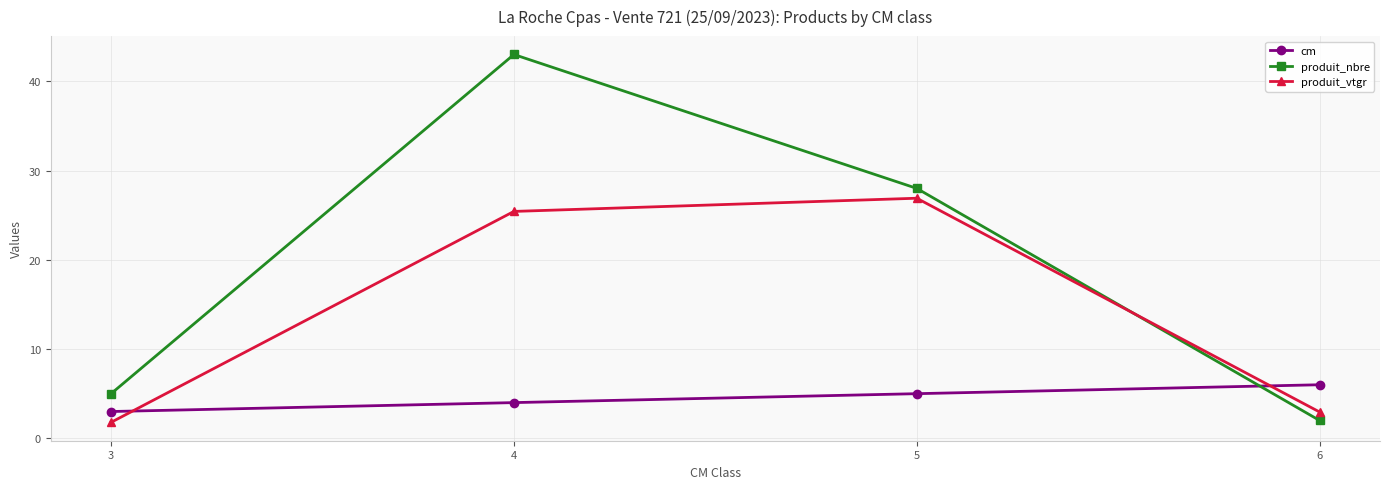

Reading left to right, extract all data points from this chart.

cm: 3=3.0	4=4.0	5=5.0	6=6.0
produit_nbre: 3=5.0	4=43.0	5=28.0	6=2.0
produit_vtgr: 3=1.8	4=25.4	5=26.9	6=2.9